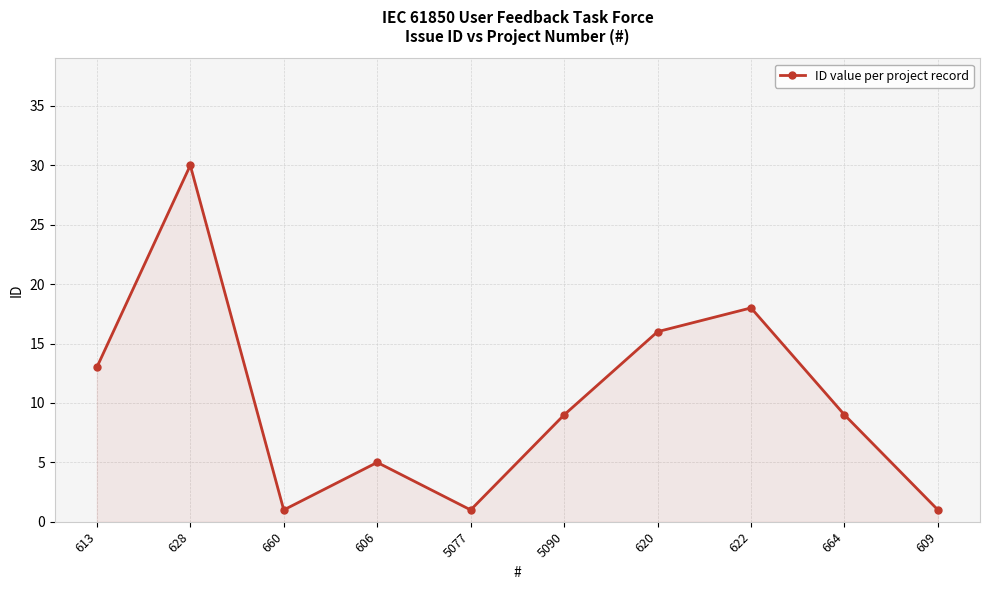

What is the smallest value displayed?

1